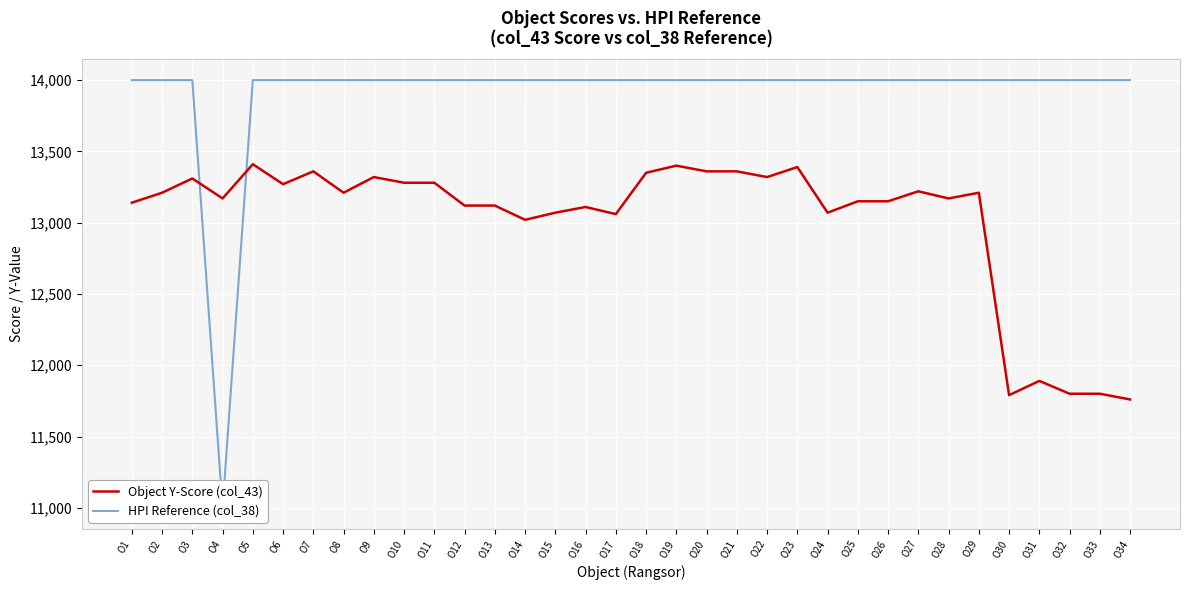

Is the value of HPI Reference (col_38) at O11 greater than the value of Object Y-Score (col_43) at O18?

Yes